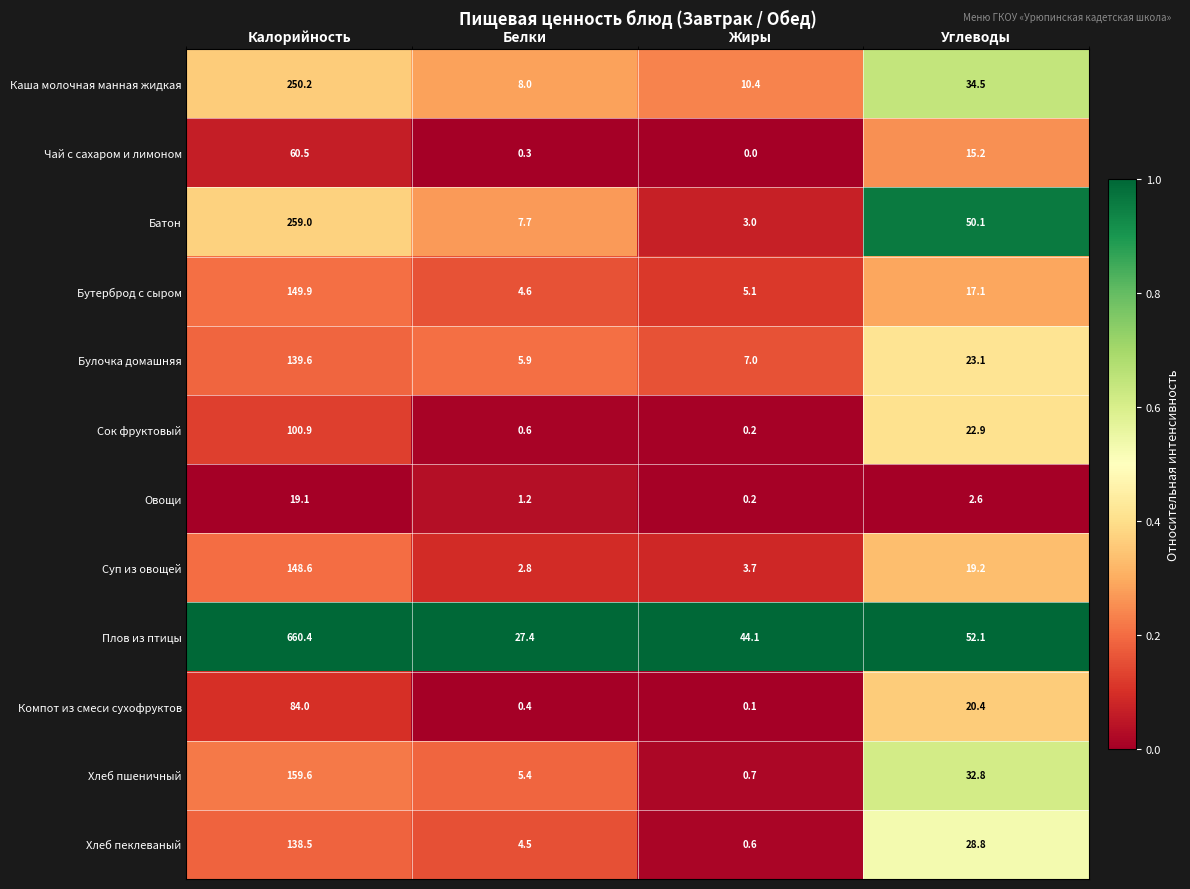

How many series are shown in this chart?

12